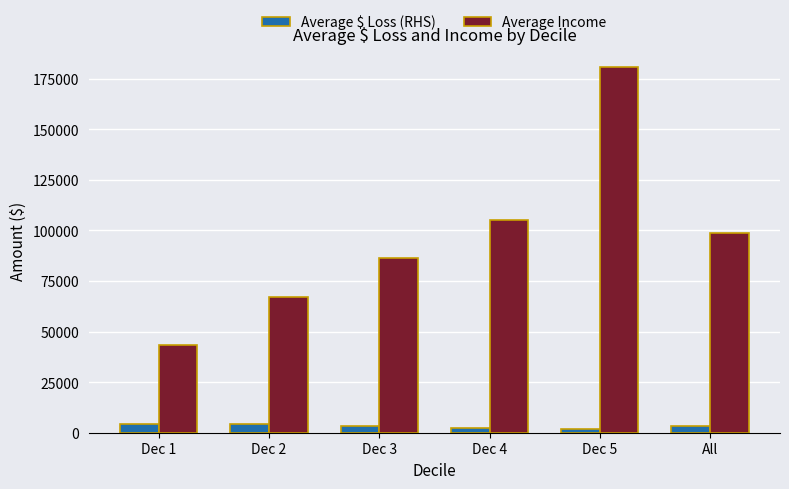

How many data points does each series have?

6